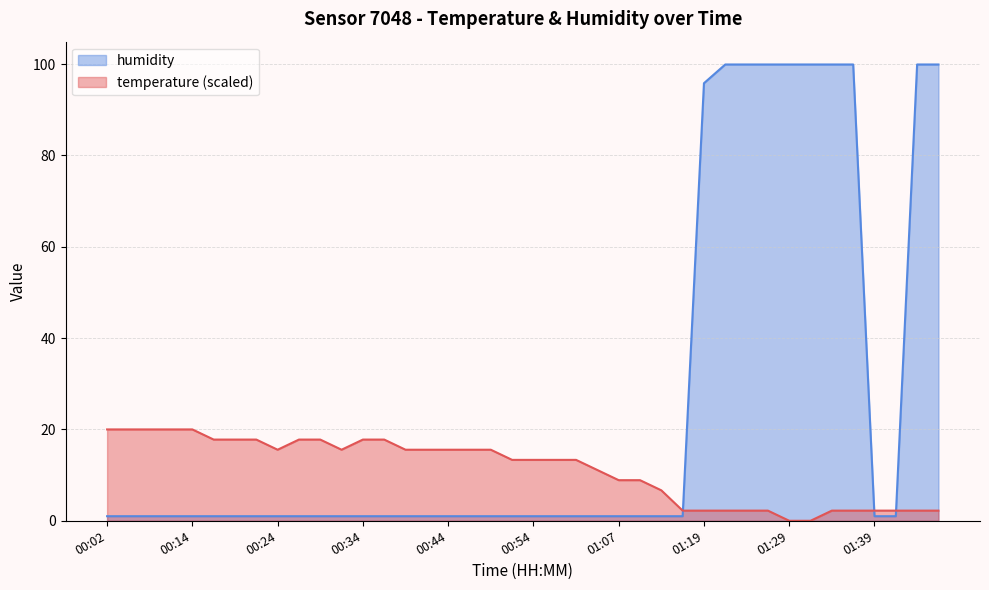

What is the spread (max minus min) of values at 00:32?

14.6